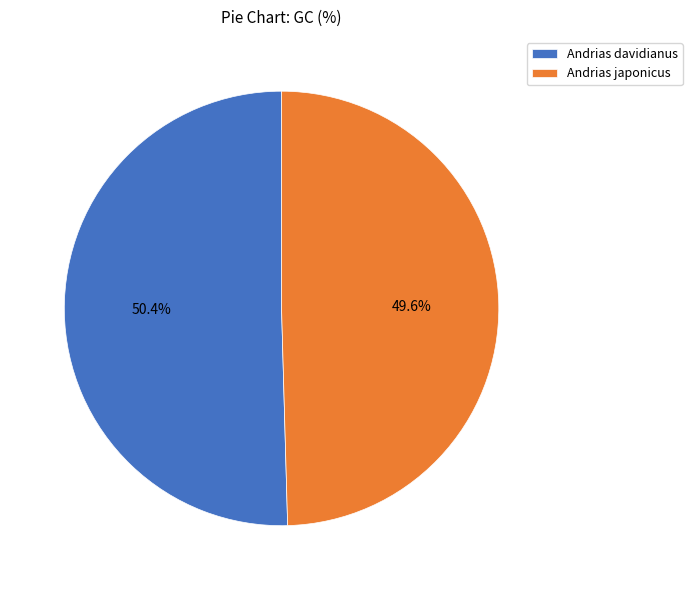

What is the ratio of the value at Andrias japonicus to the value at Andrias davidianus?

1.0